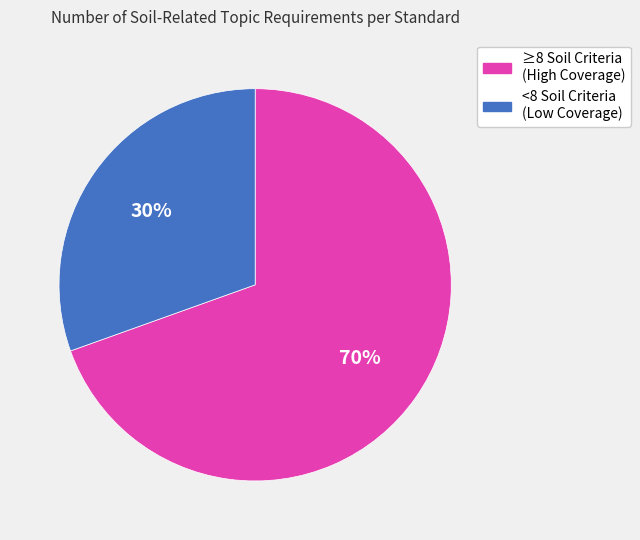

Is there a majority slice in this chart?

Yes